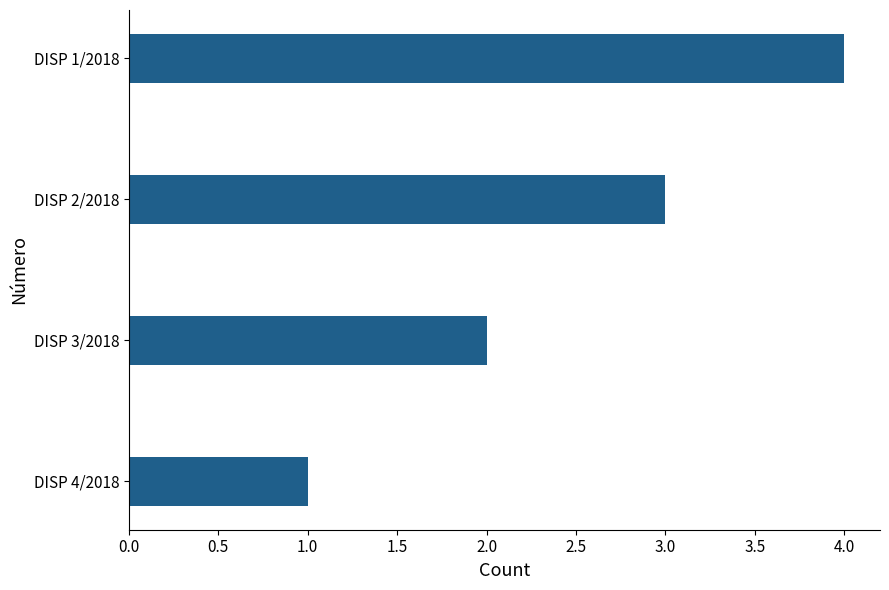

Rank the categories by value from lowest to highest.

DISP 4/2018, DISP 3/2018, DISP 2/2018, DISP 1/2018